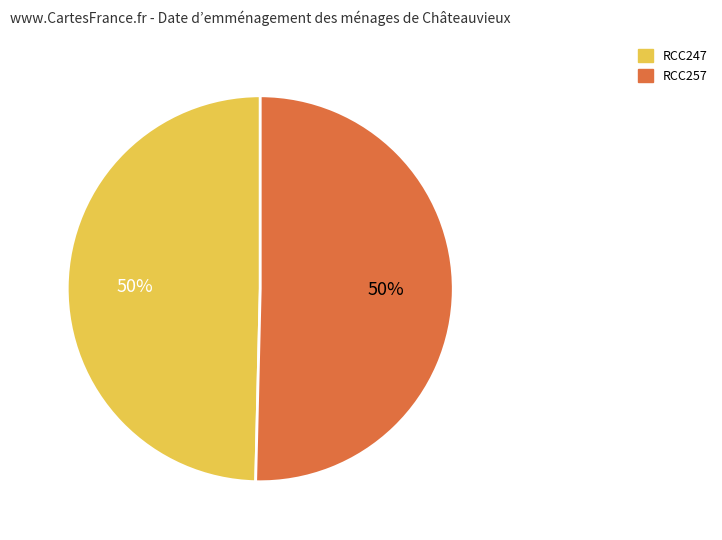

Approximately how many times larger is the value at RCC257 compared to RCC247?

1.0